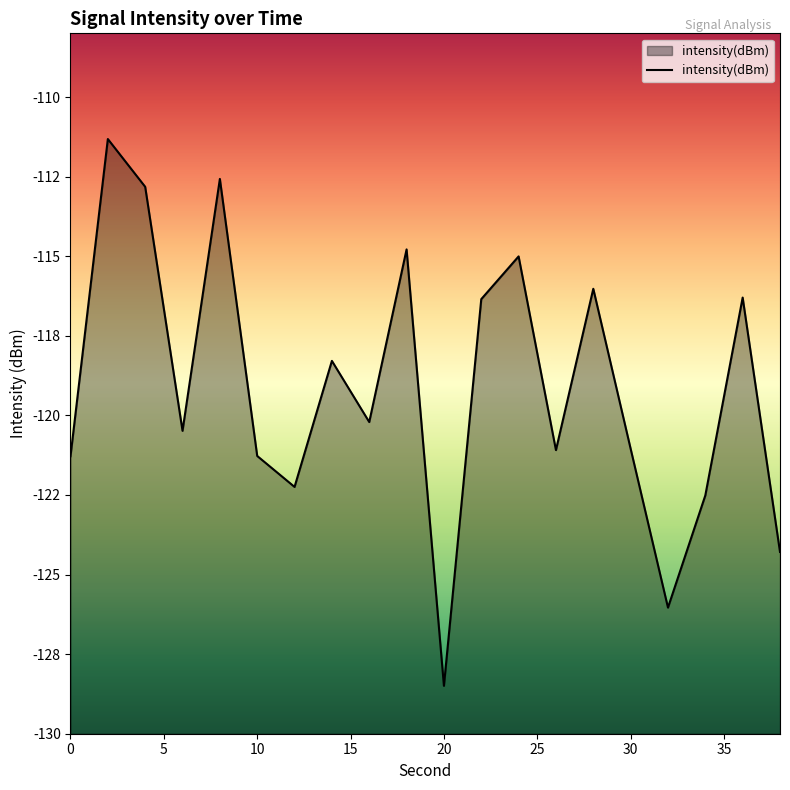

What is the sum of the values at 18 and 30?

-235.8